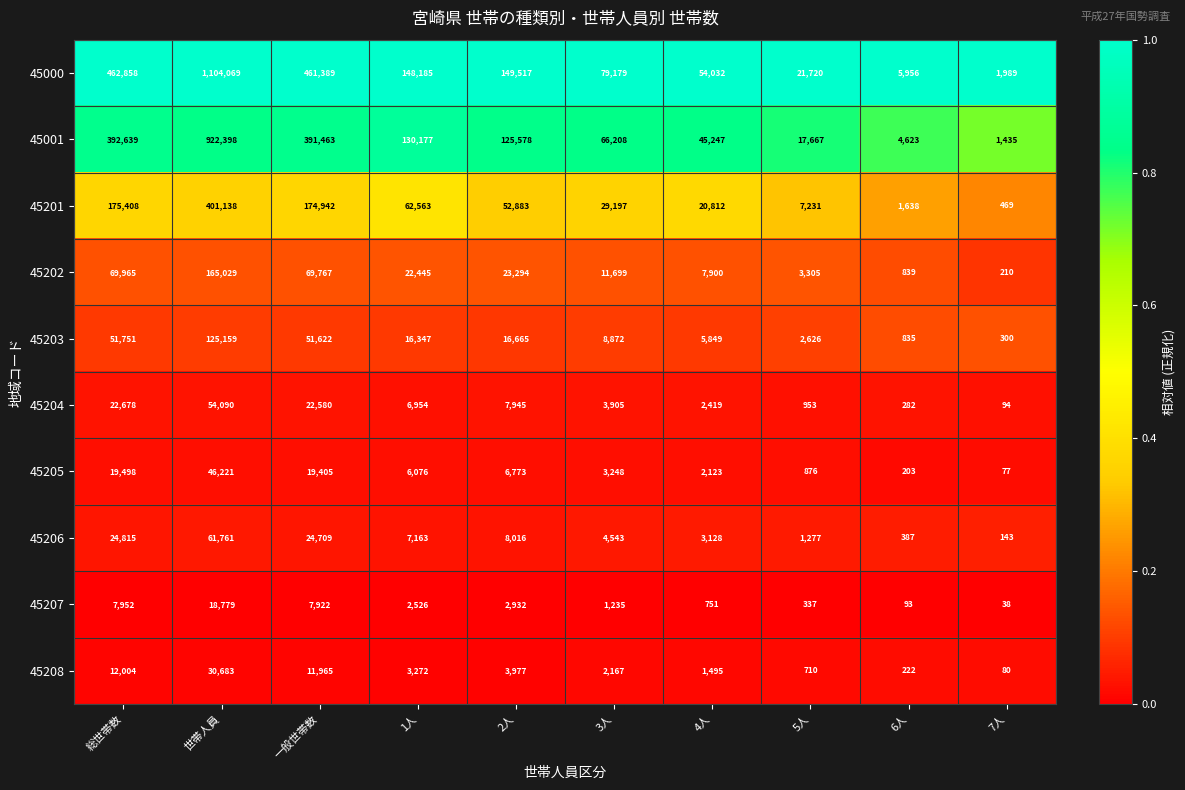

Which series has the largest total across all categories?

45000